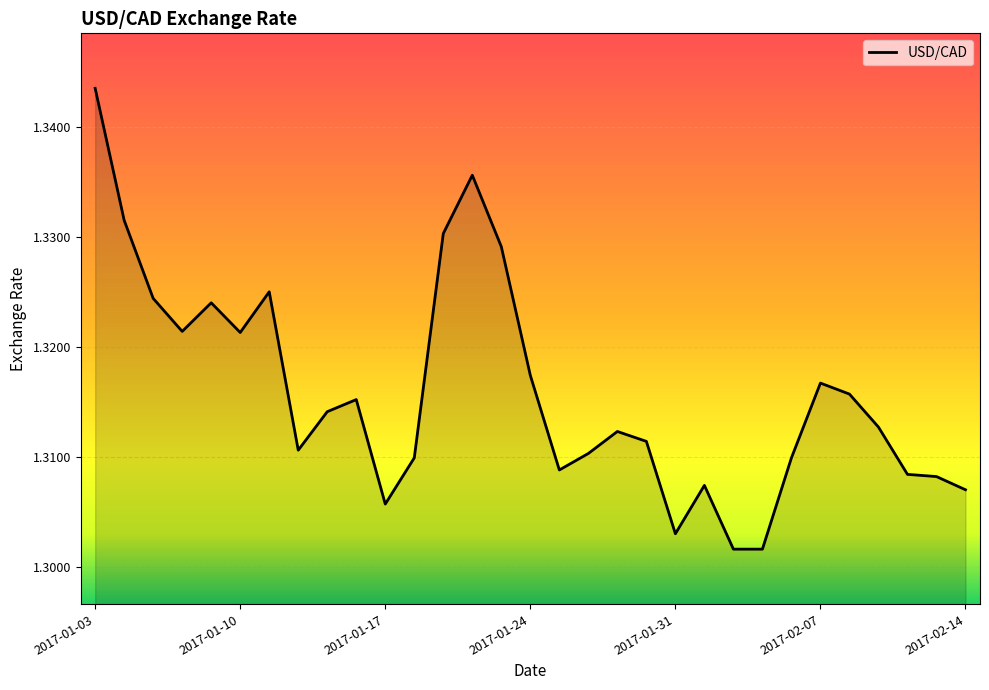

What is the average value?

1.3